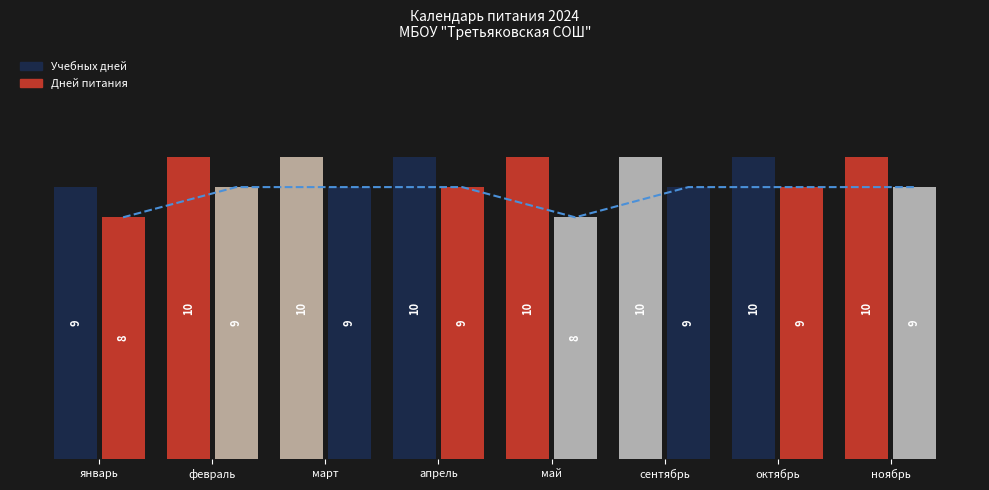

Is it true that the value at февраль is 9?

True